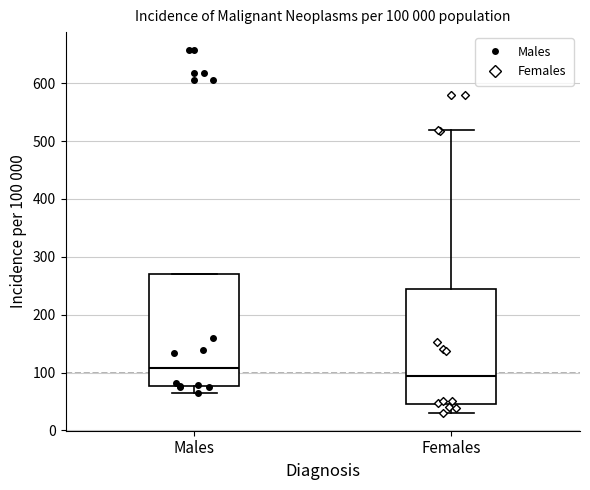

Which box has the lowest median line?

Females